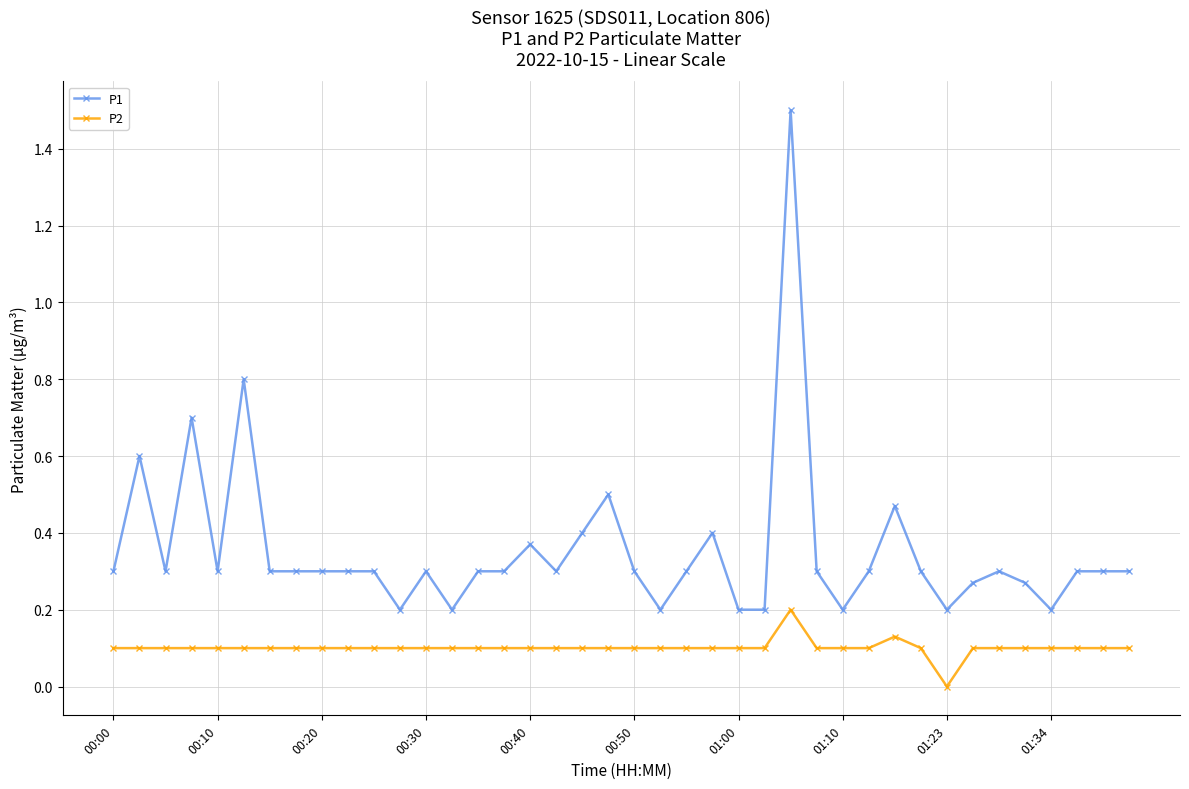

Does the chart display data point markers on the line(s)?

Yes